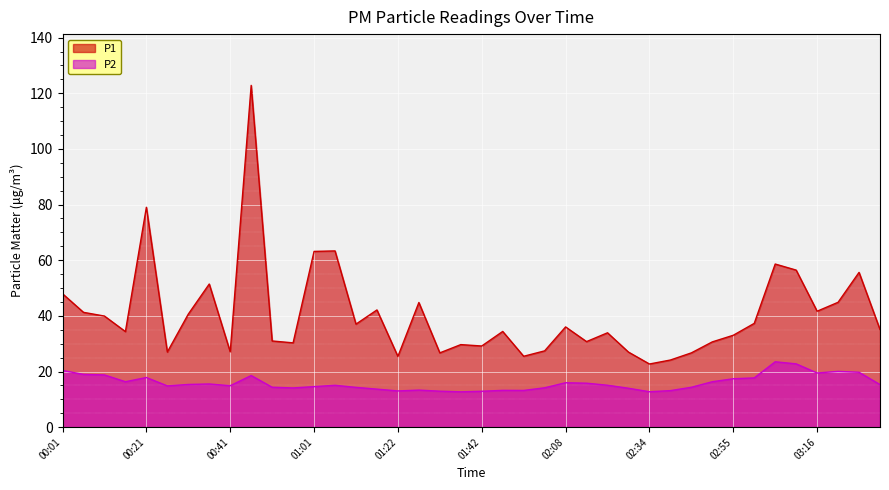

Is it true that P1 equals 59.6 at 03:16?

False